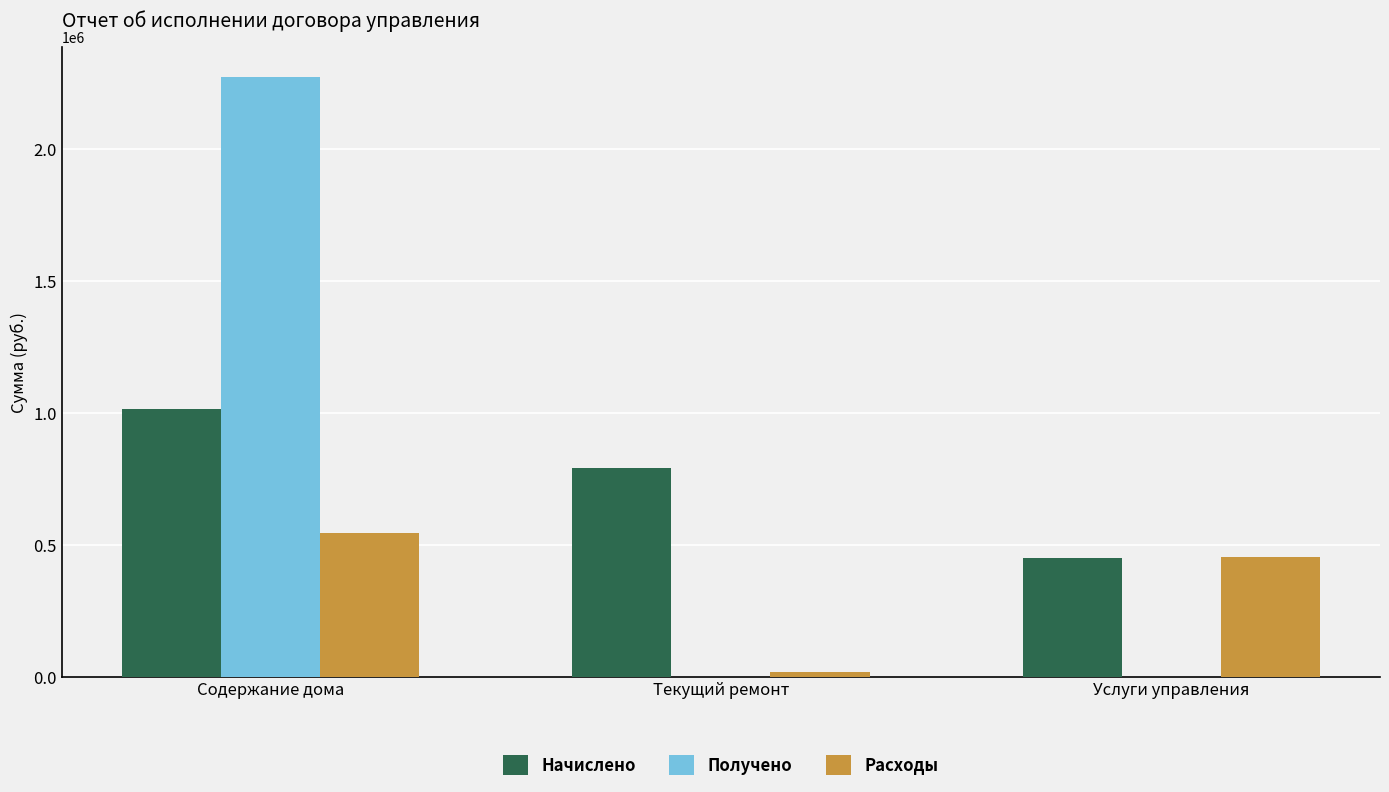

What is the highest value of the Начислено series?

1016519.5